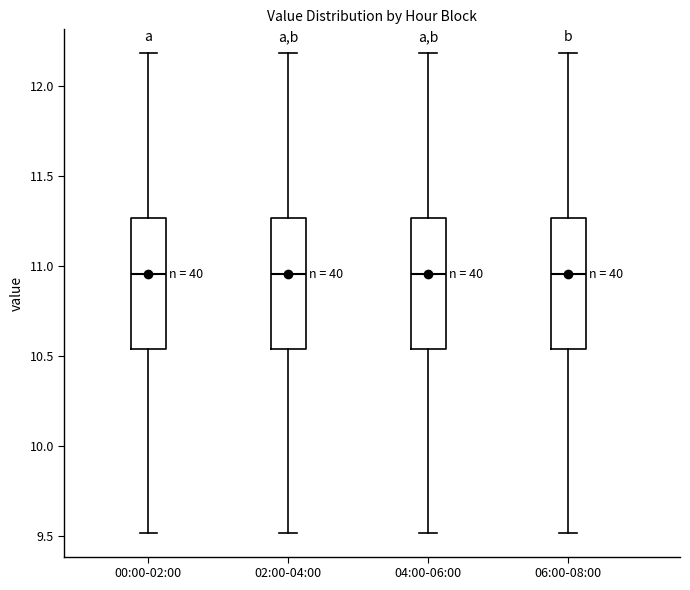

Where does the lower whisker of the box for 04:00-06:00 end on the y-axis? The values are not printed on the chart, so give them approximately, as read against the axis.

9.50